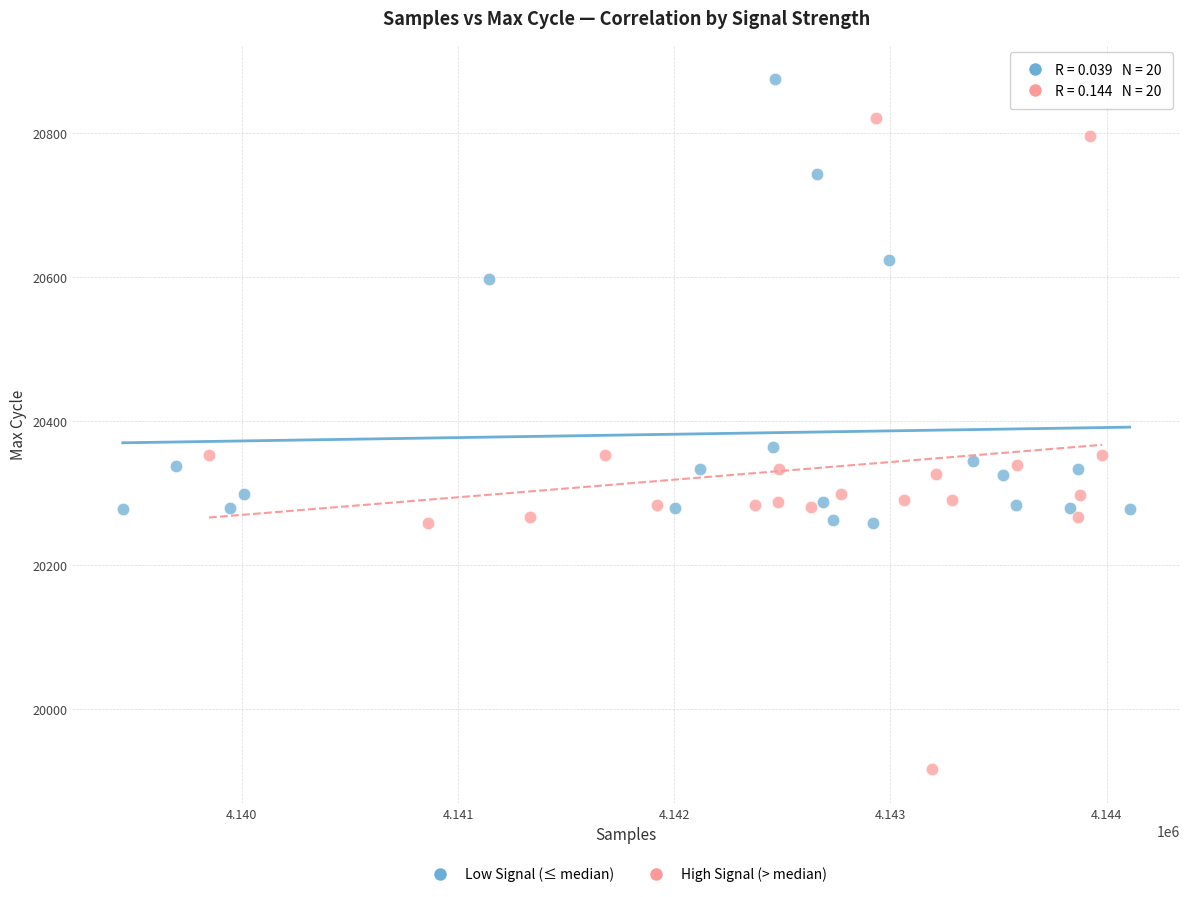

Which series reaches the minimum Y coordinate?

High Signal (> median)